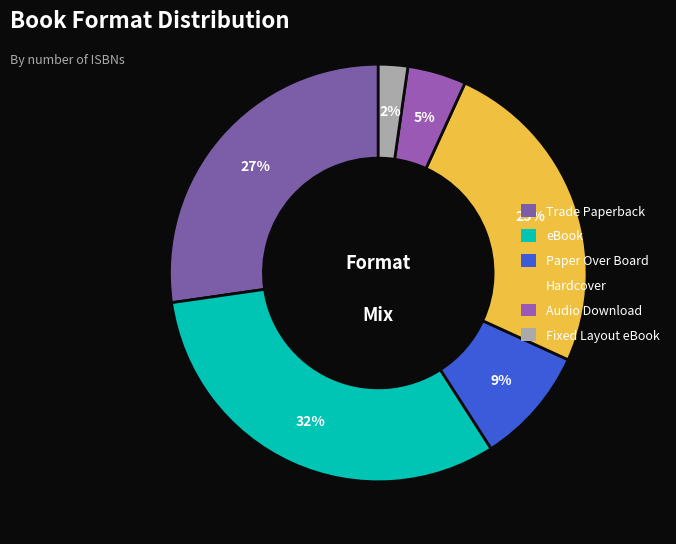

The Paper Over Board slice represents 9% of the pie. True or false?

True